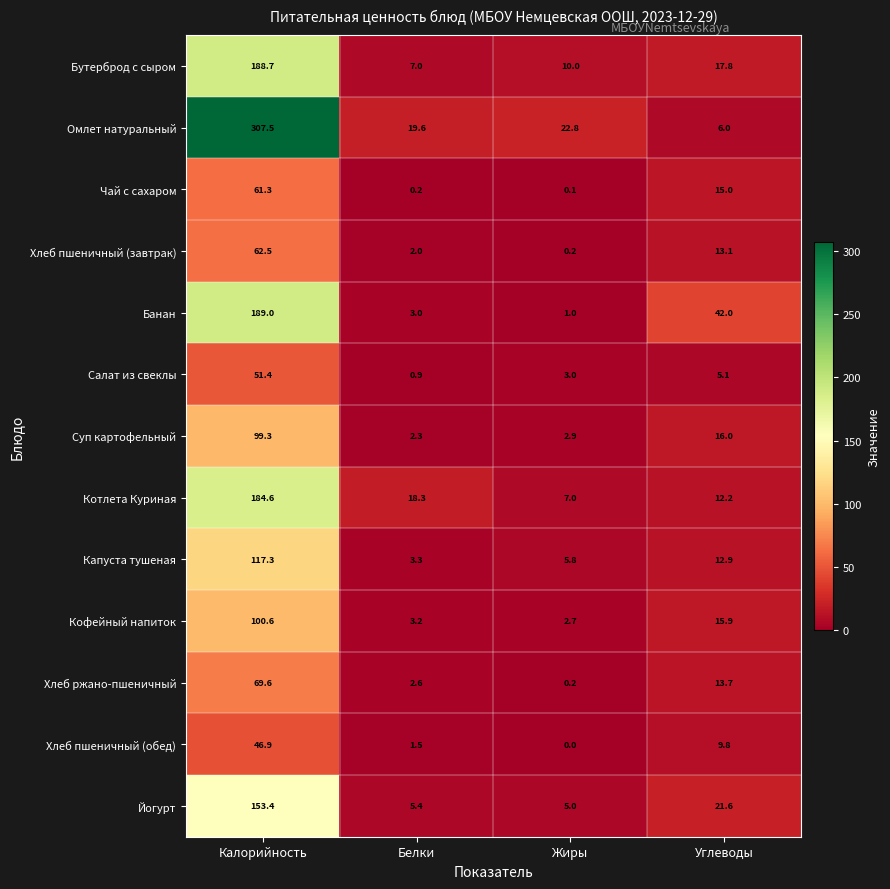

At which label does Капуста тушеная reach its minimum?

Белки